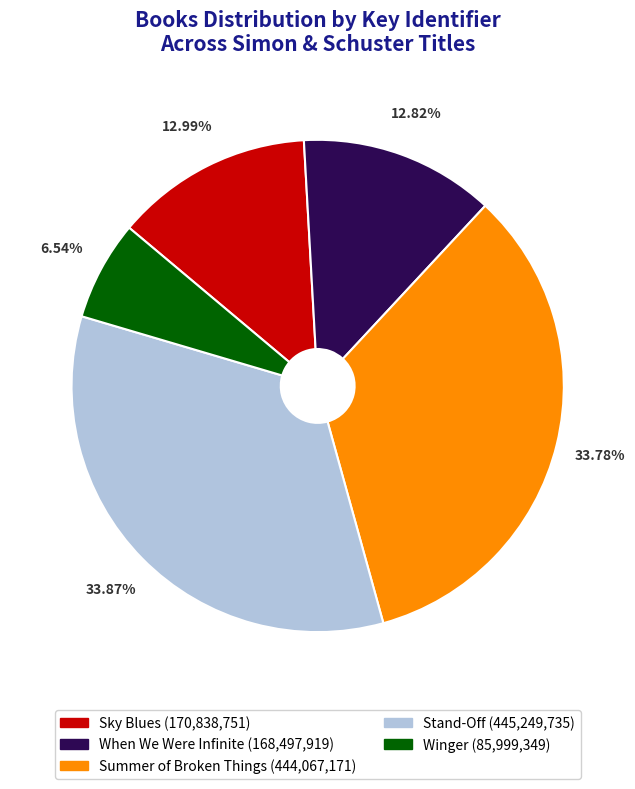

How many segments does this pie chart have?

5